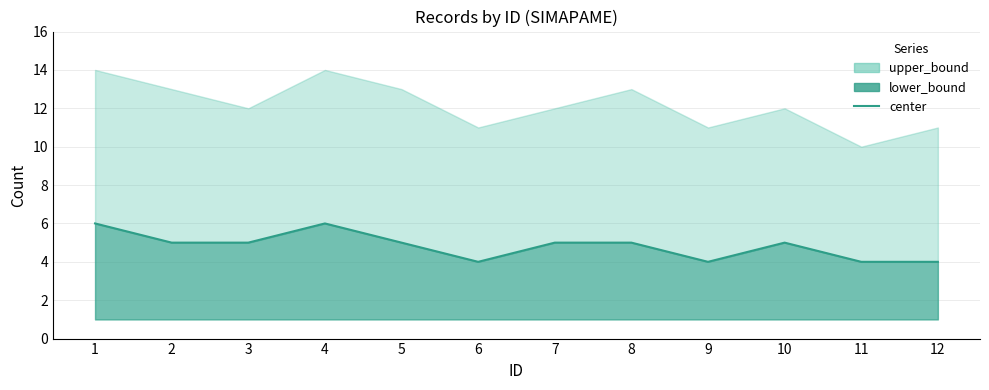

True or false: the data shows 5 at 8.

True